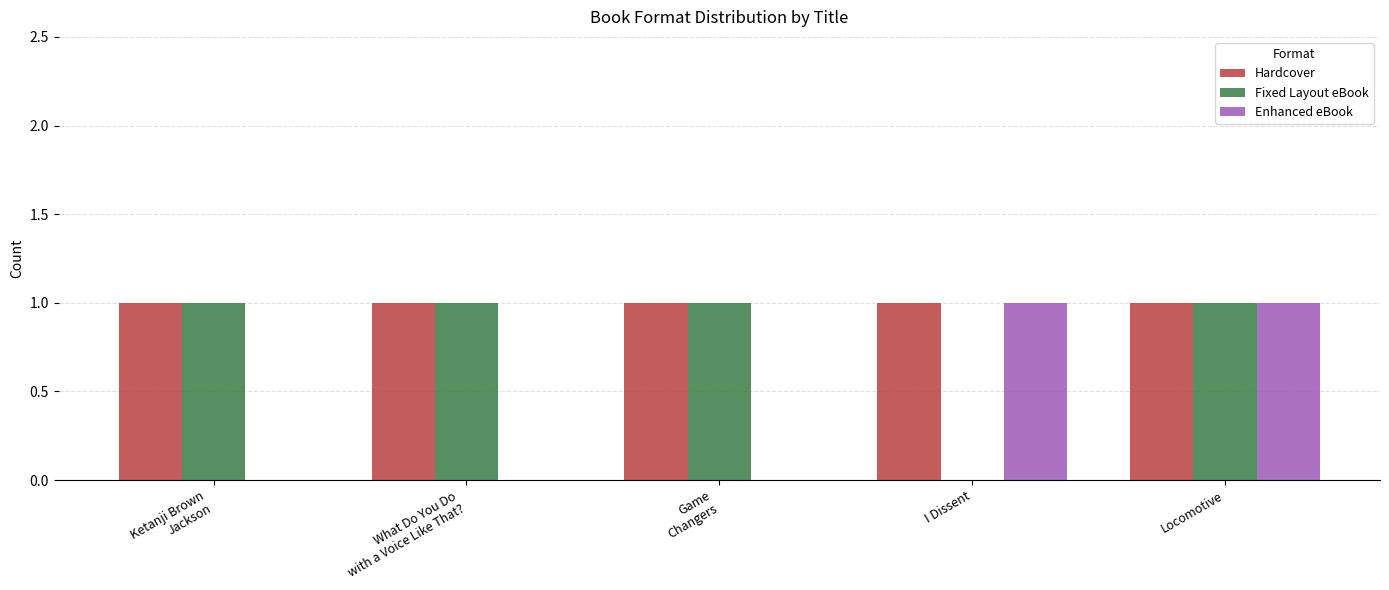

What is the sum of all Fixed Layout eBook values?

4